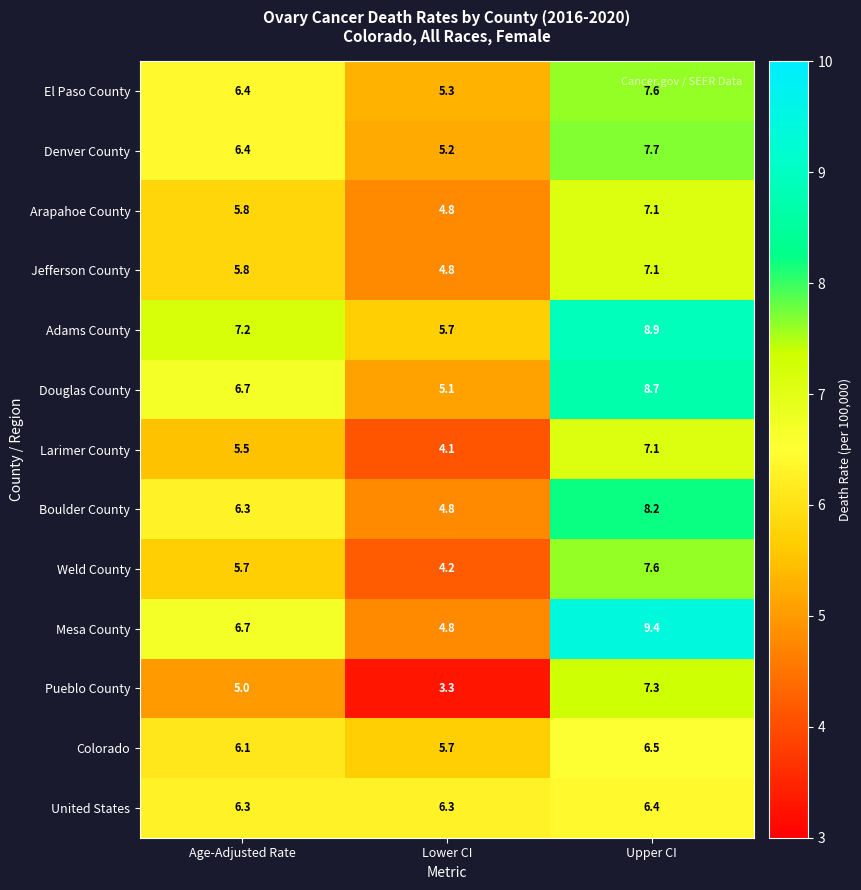

What is the difference between the maximum and second lowest values in the Boulder County series?

1.9